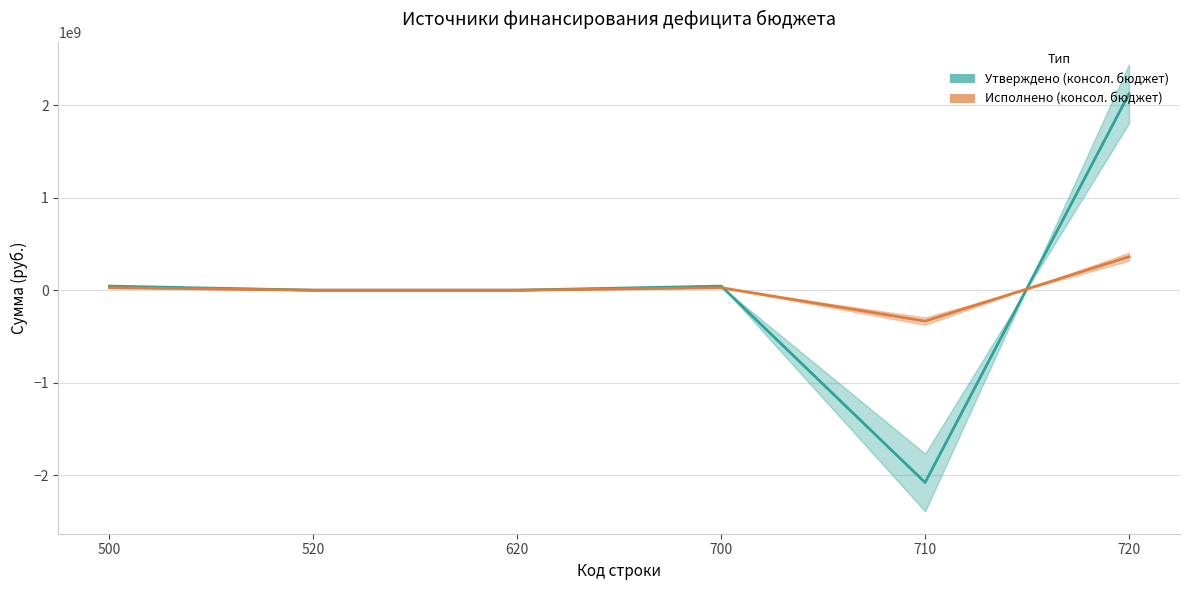

How many values in the Исполнено (консол. бюджет) series exceed 26625129?

3